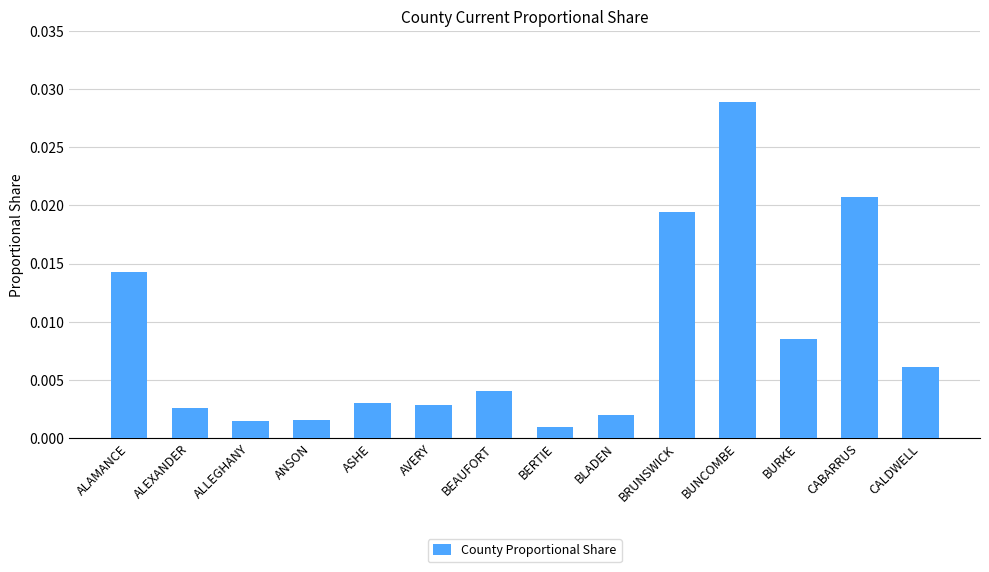

What is the label of the 2nd bar from the left?

ALEXANDER